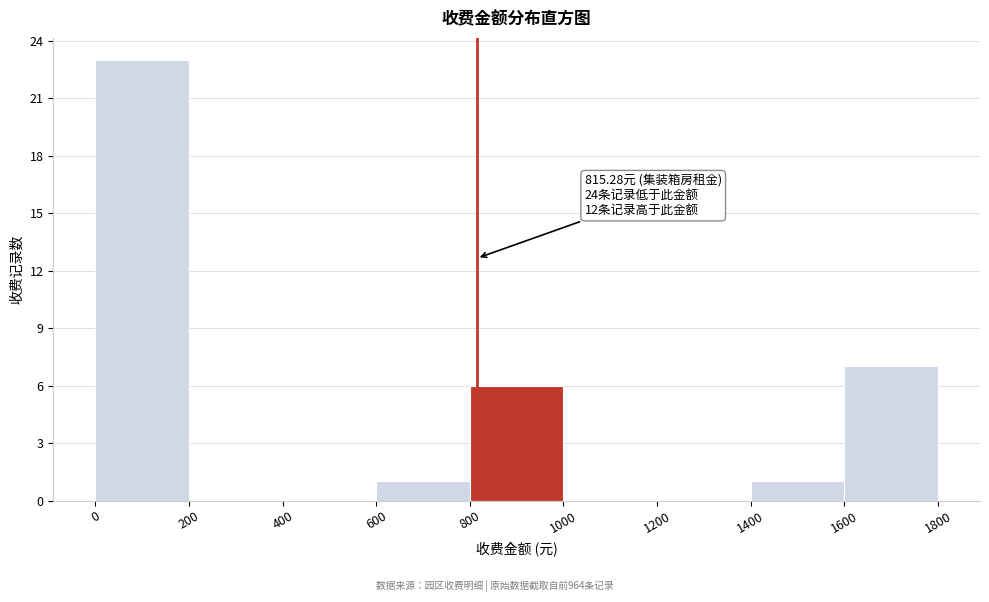

Which range on the x-axis has the tallest bar?

0 to 200